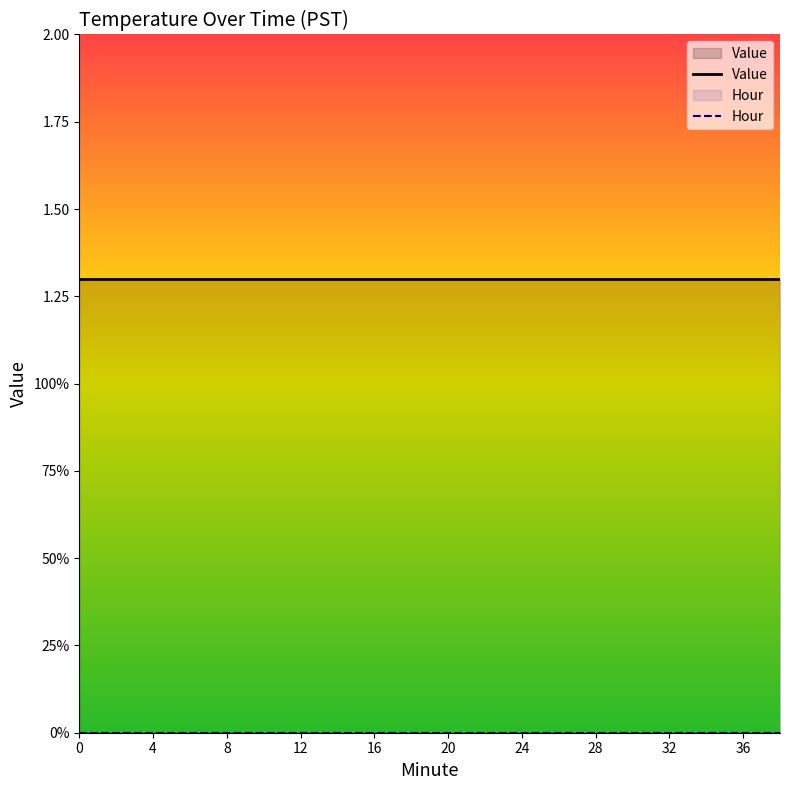

Does the chart display data point markers on the line(s)?

No